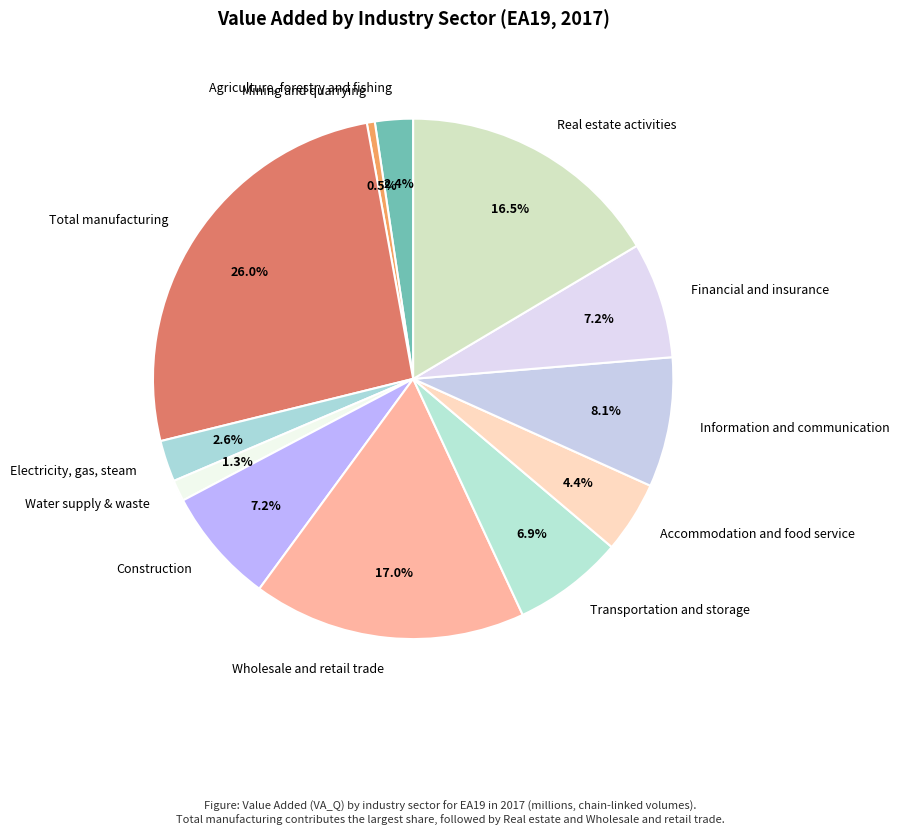

Which slice is the smallest?

Mining and quarrying